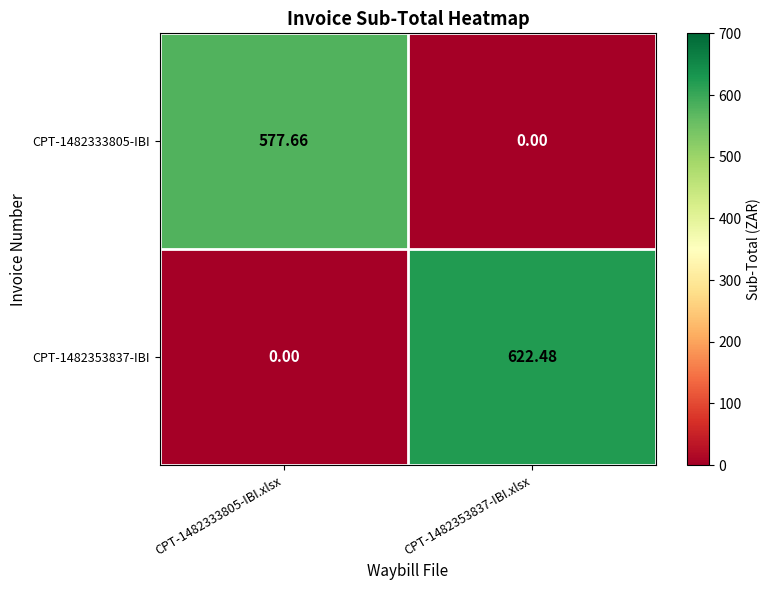

Between CPT-1482333805-IBI.xlsx and CPT-1482353837-IBI.xlsx, which series saw the biggest shift?

CPT-1482353837-IBI